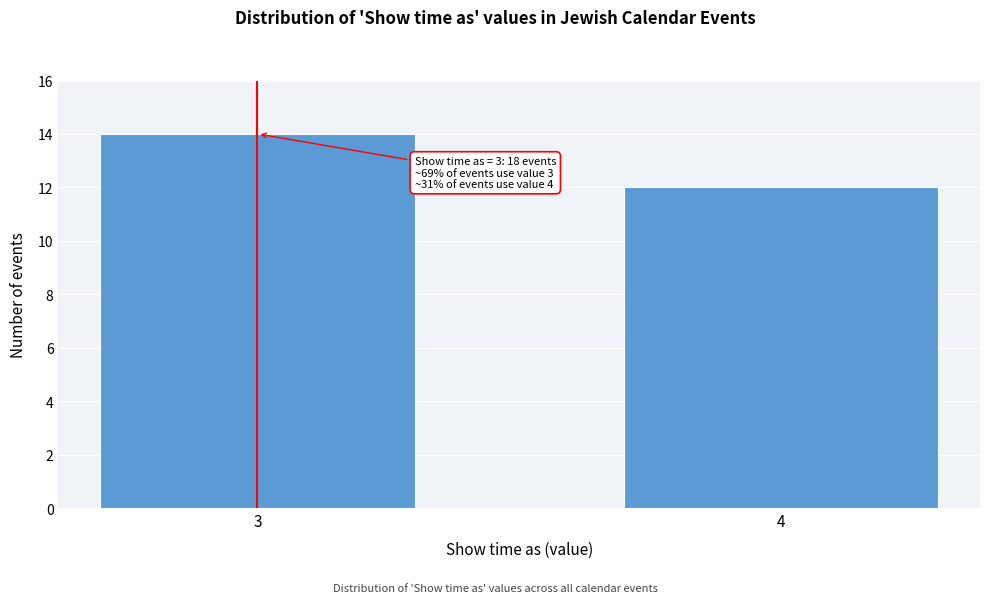

Reading left to right, extract all data points from this chart.

3=14	4=12